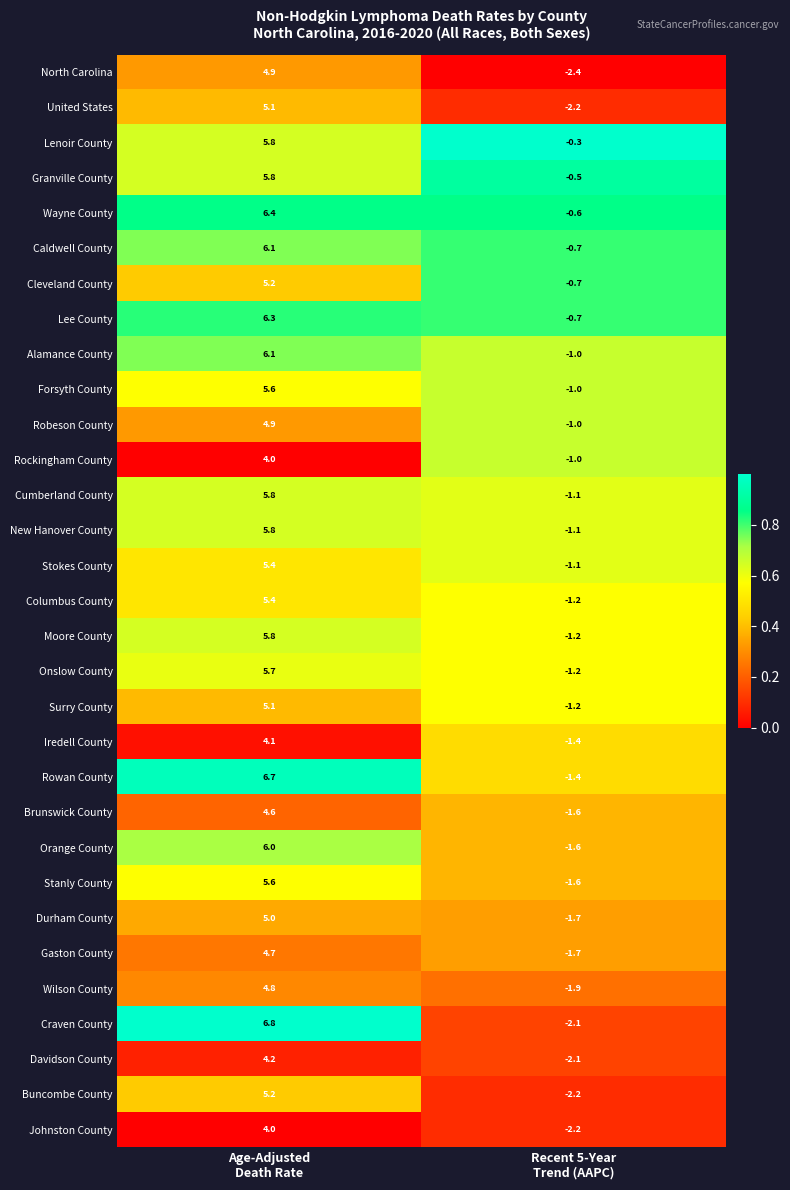

What is the total value across all series at Age-Adjusted
Death Rate?

166.9